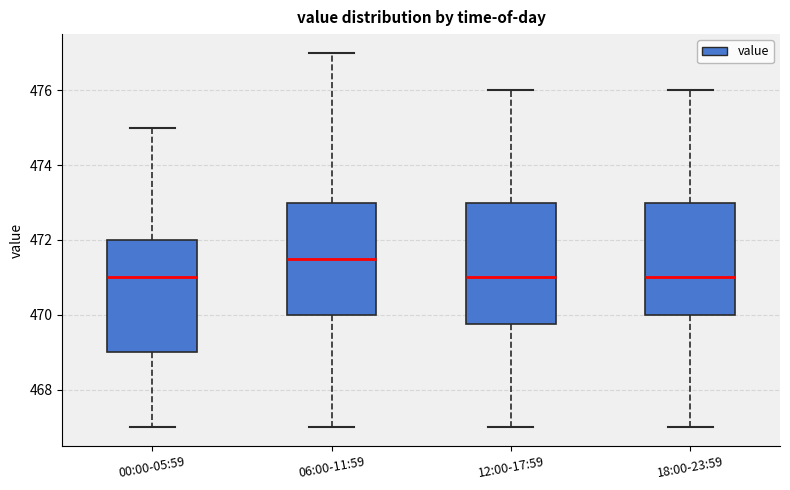

Where is the upper edge of the box for 18:00-23:59 on the y-axis? The values are not printed on the chart, so give them approximately, as read against the axis.

473.0